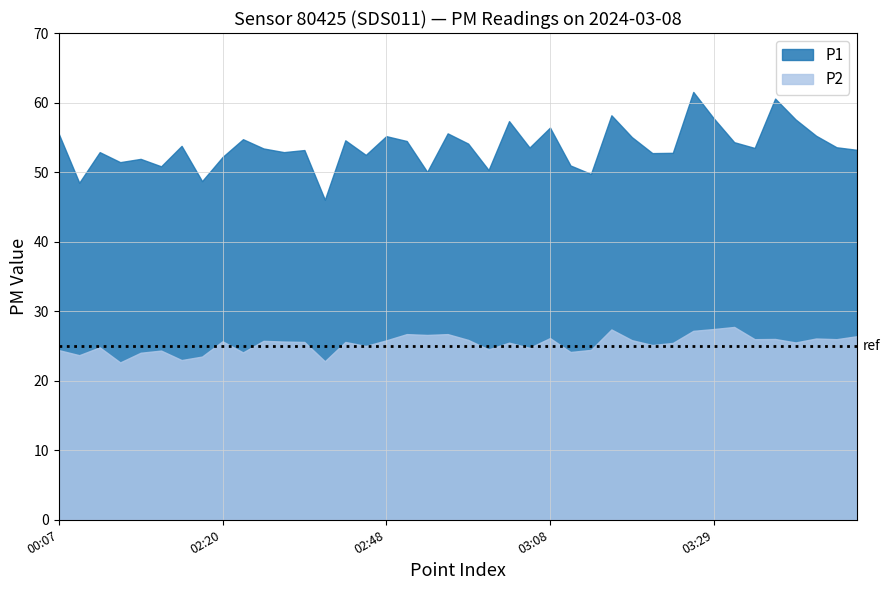

At how many categories does at least one series exceed 29?

40